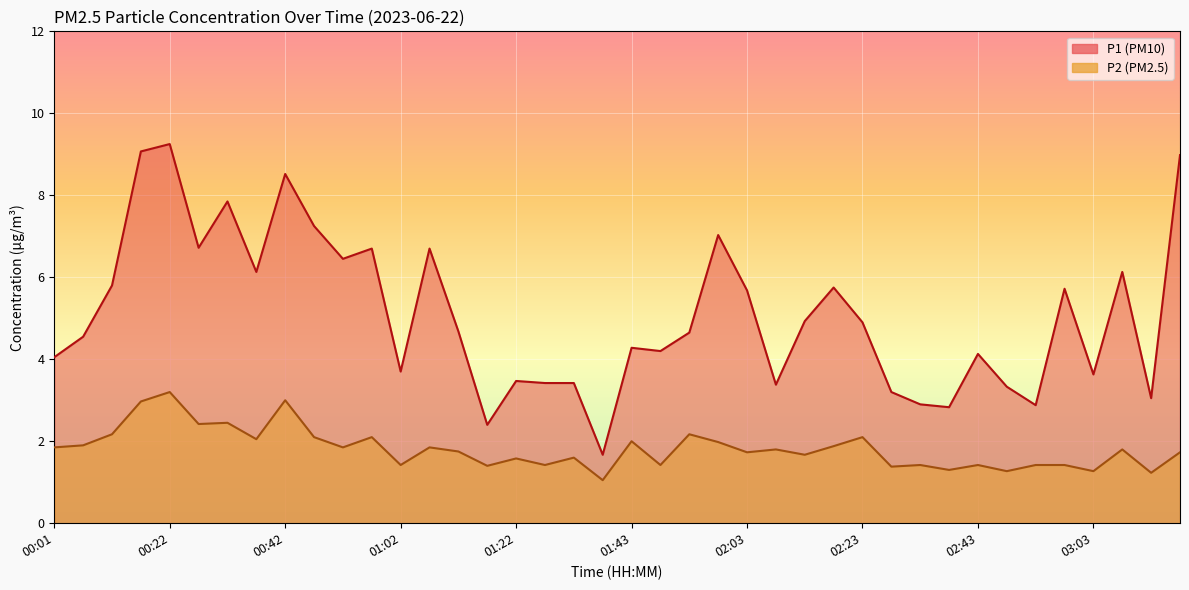

List the series in order of their peak value, lowest first.

P2, P1